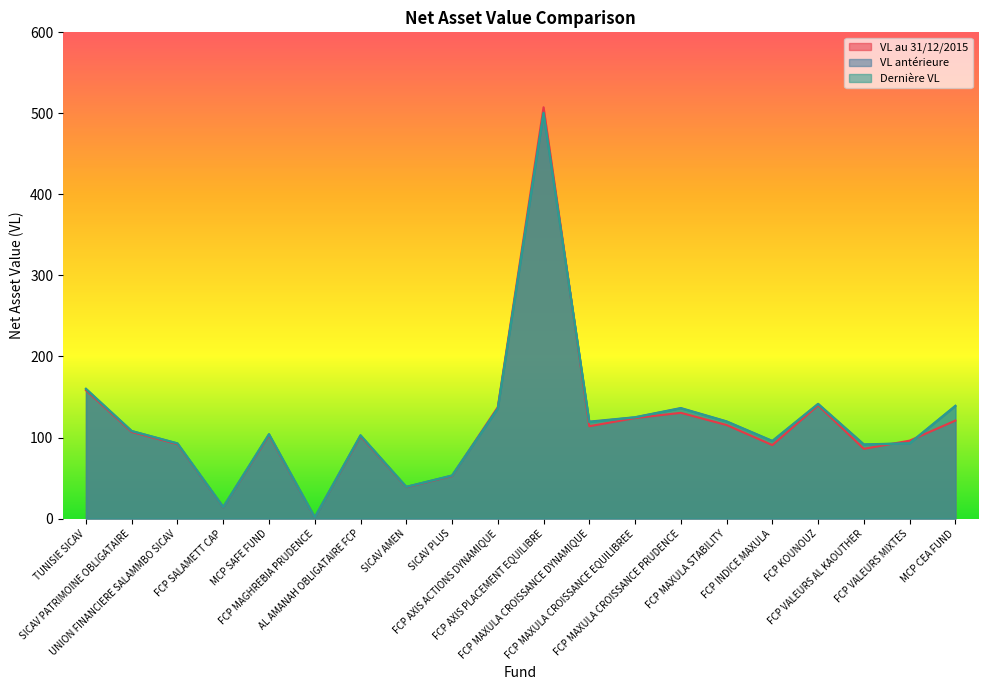

Where does the VL antérieure series first go above 108?

TUNISIE SICAV